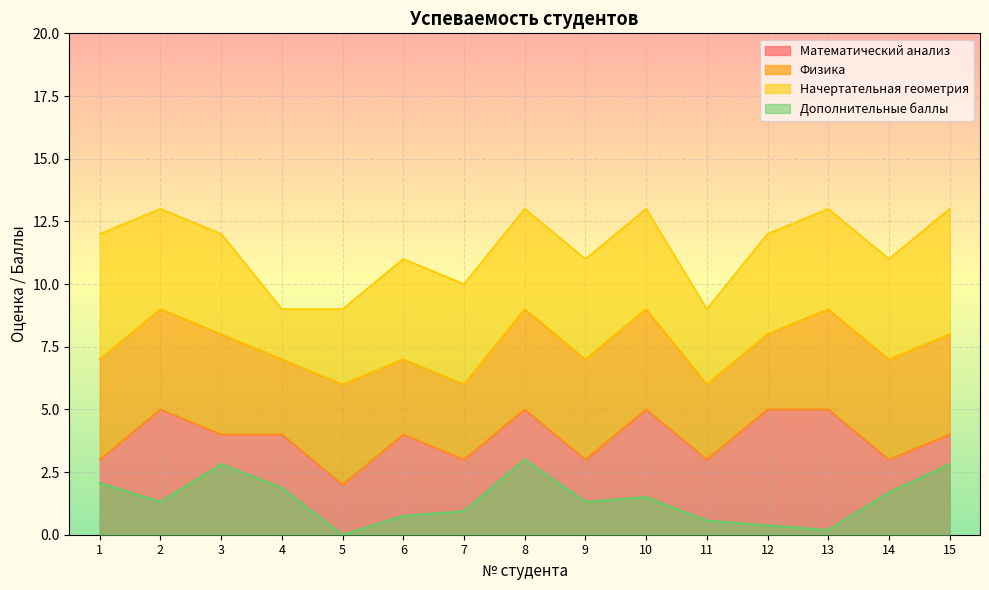

What is the maximum value for Дополнительные баллы?

3.0